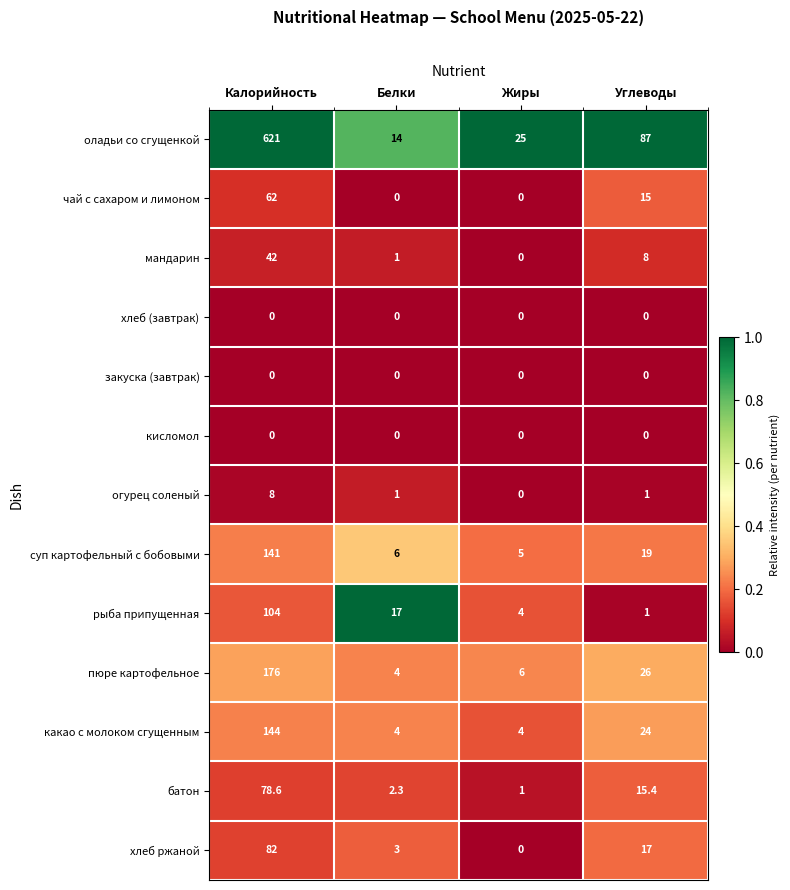

Count the какао с молоком сгущенным values in the range 4 to 144.

4